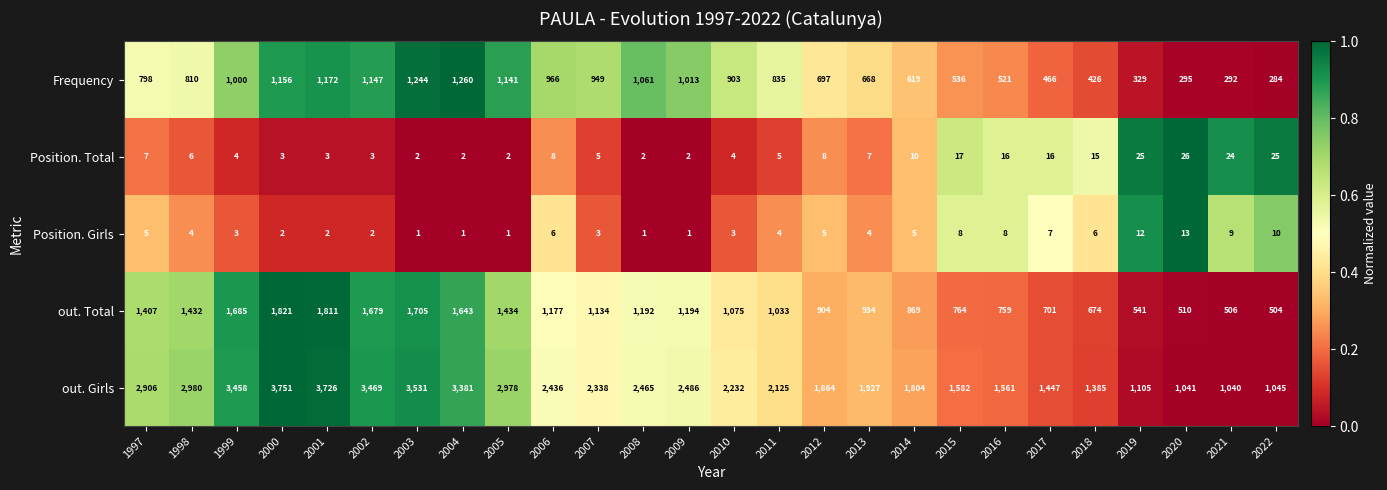

Rank the series at 2016 from lowest to highest value.

Position. Girls, Position. Total, Frequency, out. Total, out. Girls